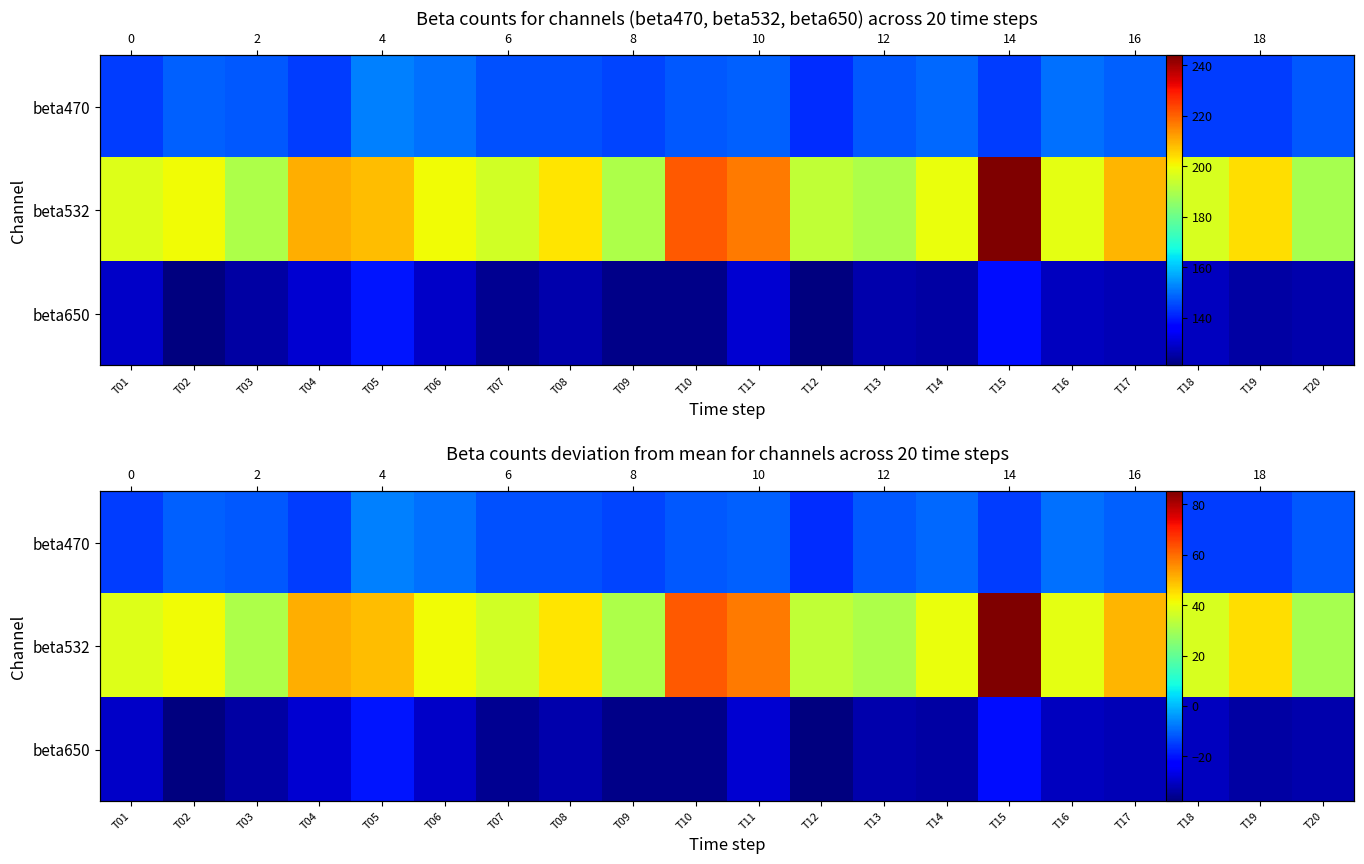

Rank the series at T17 from highest to lowest value.

beta532, beta470, beta650